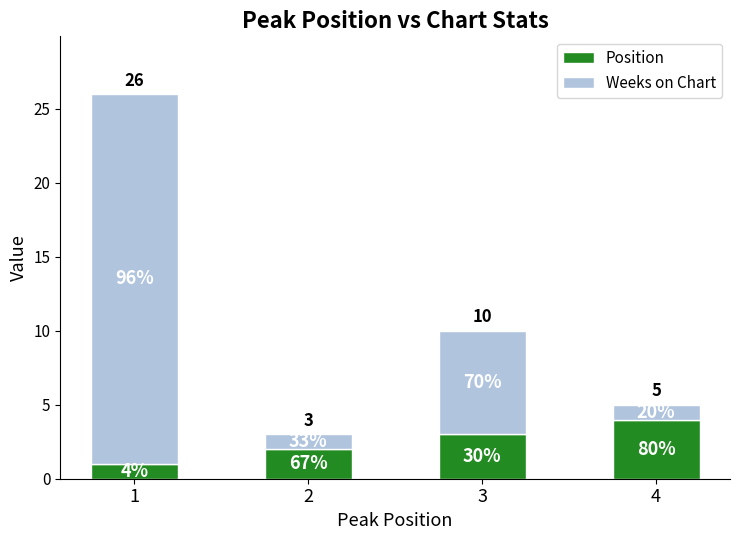

Rank the series at 3 from lowest to highest value.

Position, Weeks on Chart